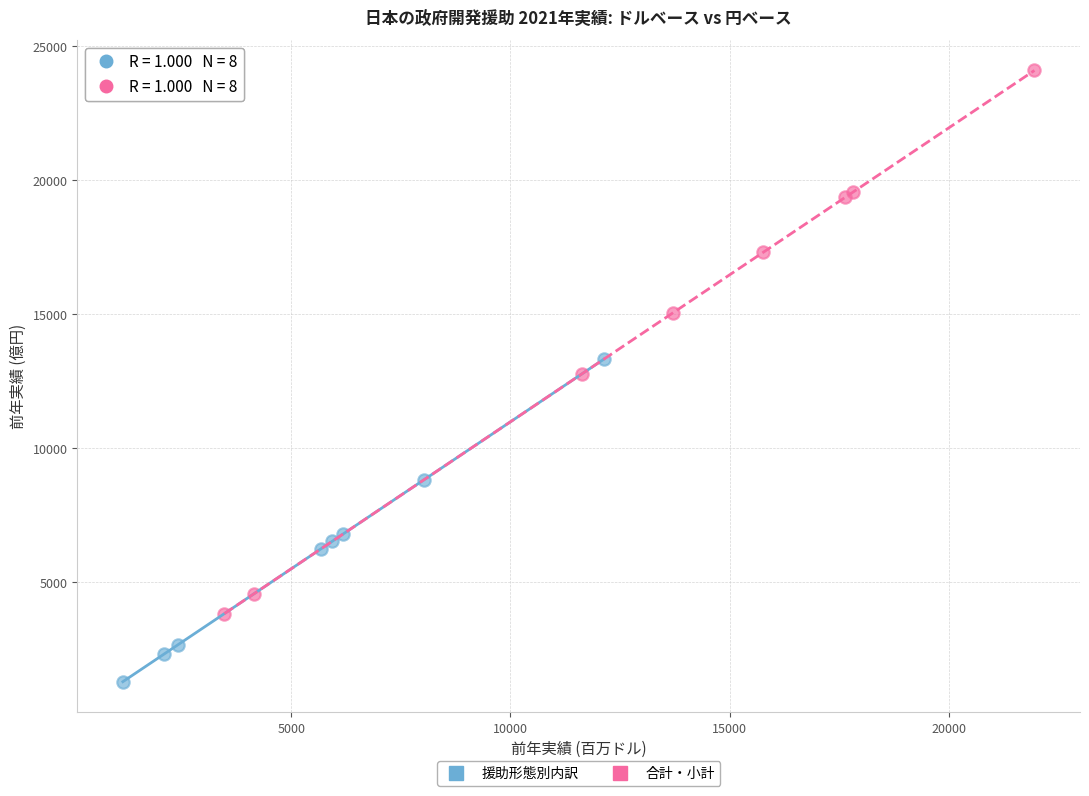

Which series reaches the maximum Y coordinate?

合計・小計